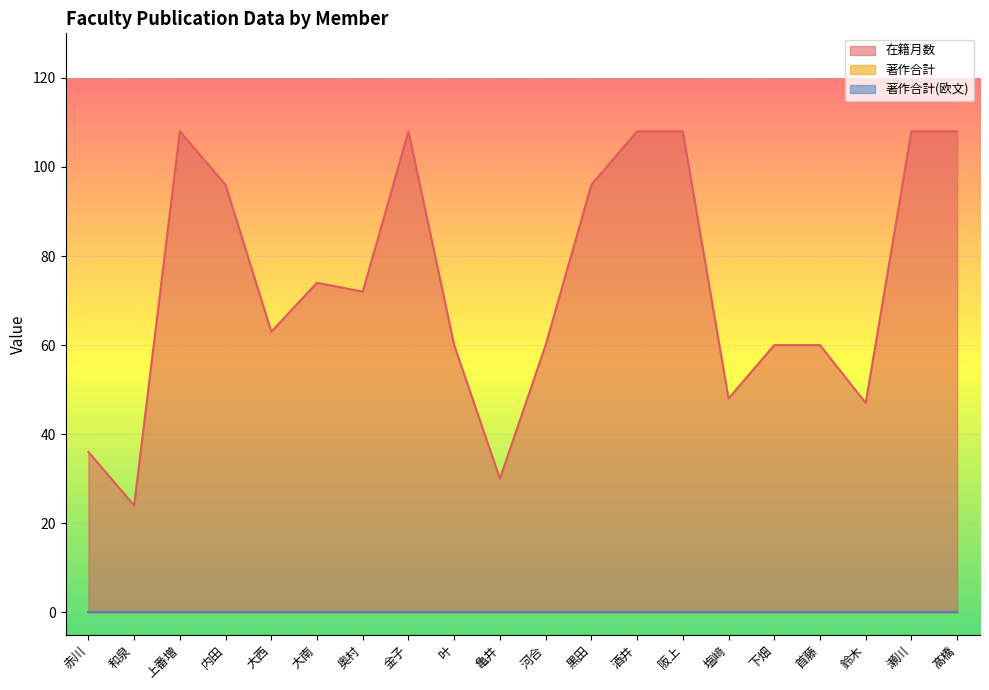

How many data points in 在籍月数 are less than 72?

10